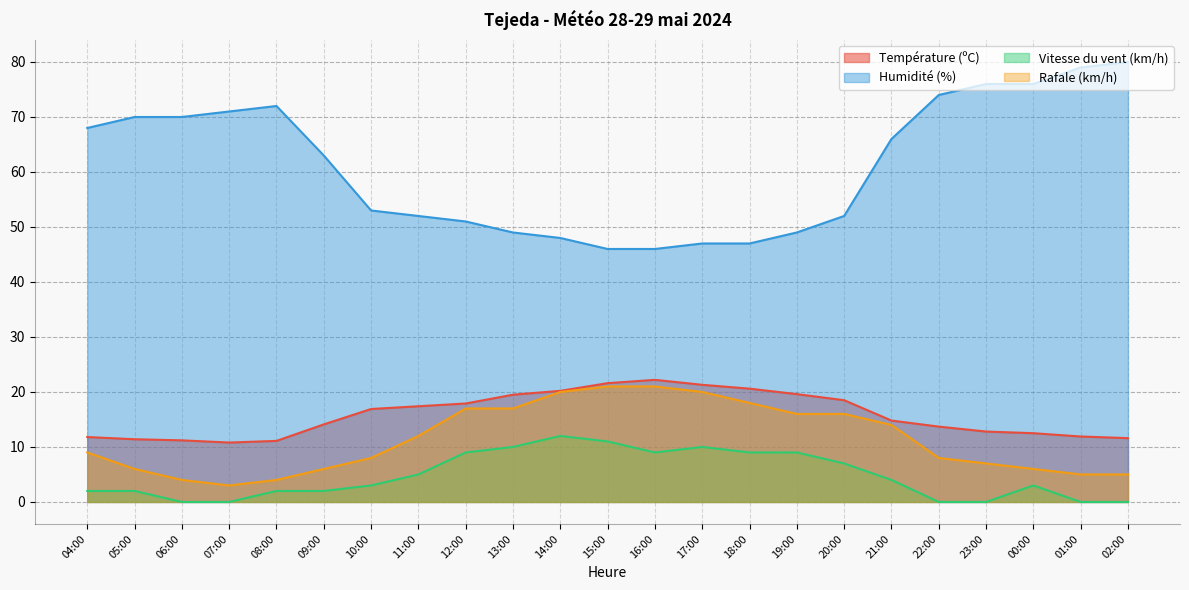

What is the sum of the Rafale (km/h) values at 11:00 and 10:00?

20.0